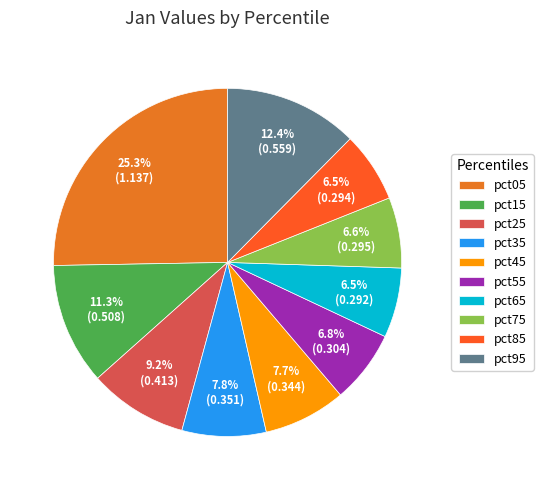

What percentage is the pct45 slice, to the nearest percent?

8%